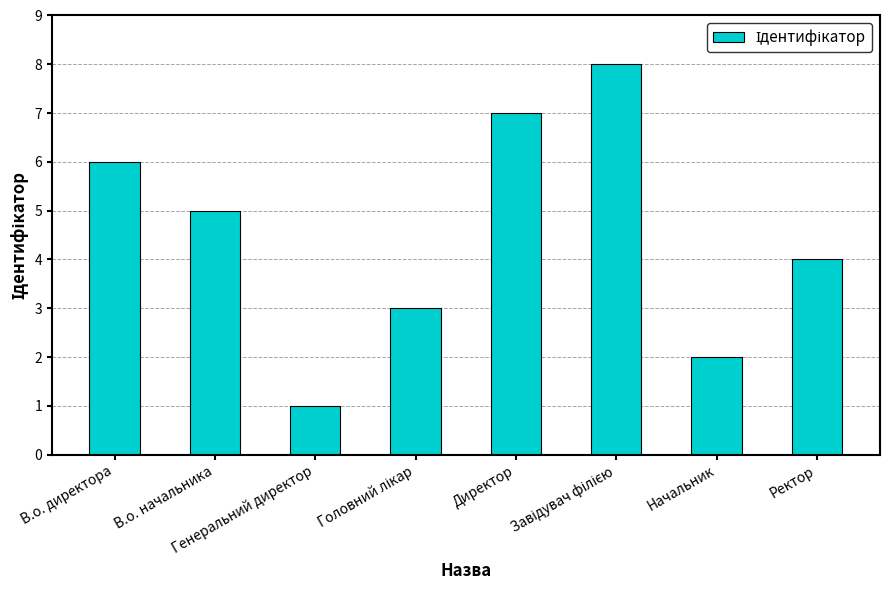

What is the sum of all values?

36